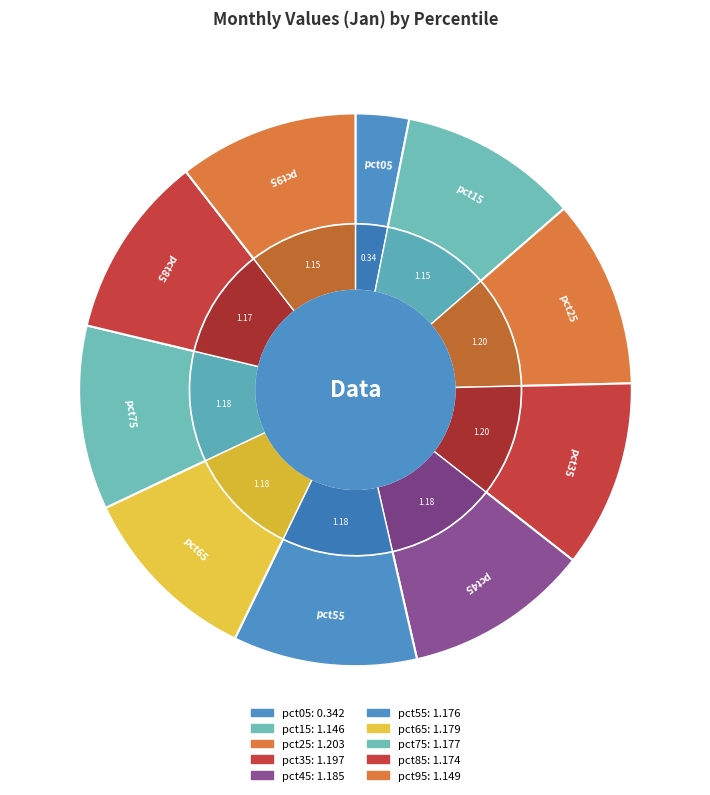

True or false: pct65 accounts for 5% of the total.

False